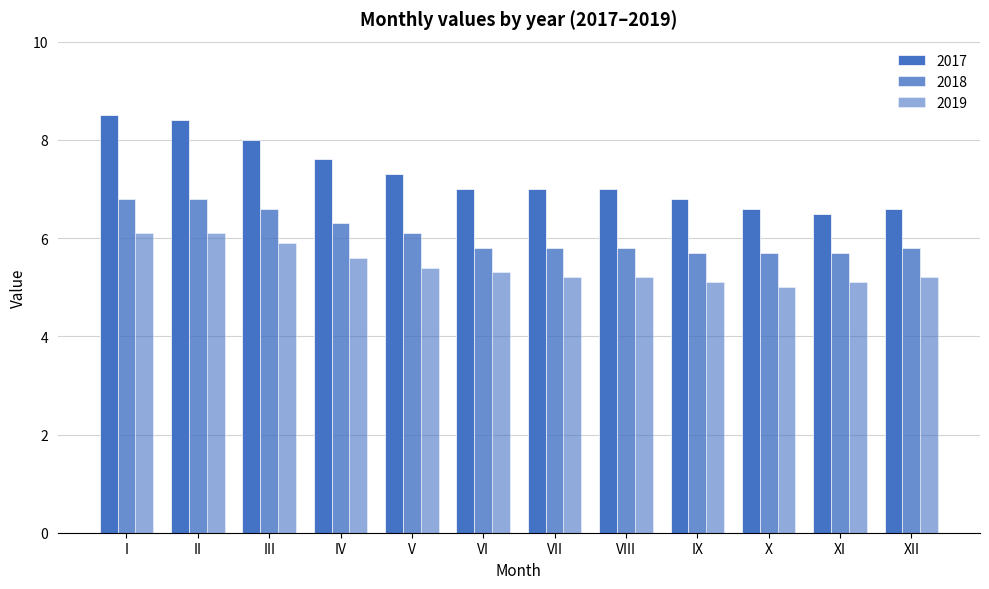

How many series are shown in this chart?

3